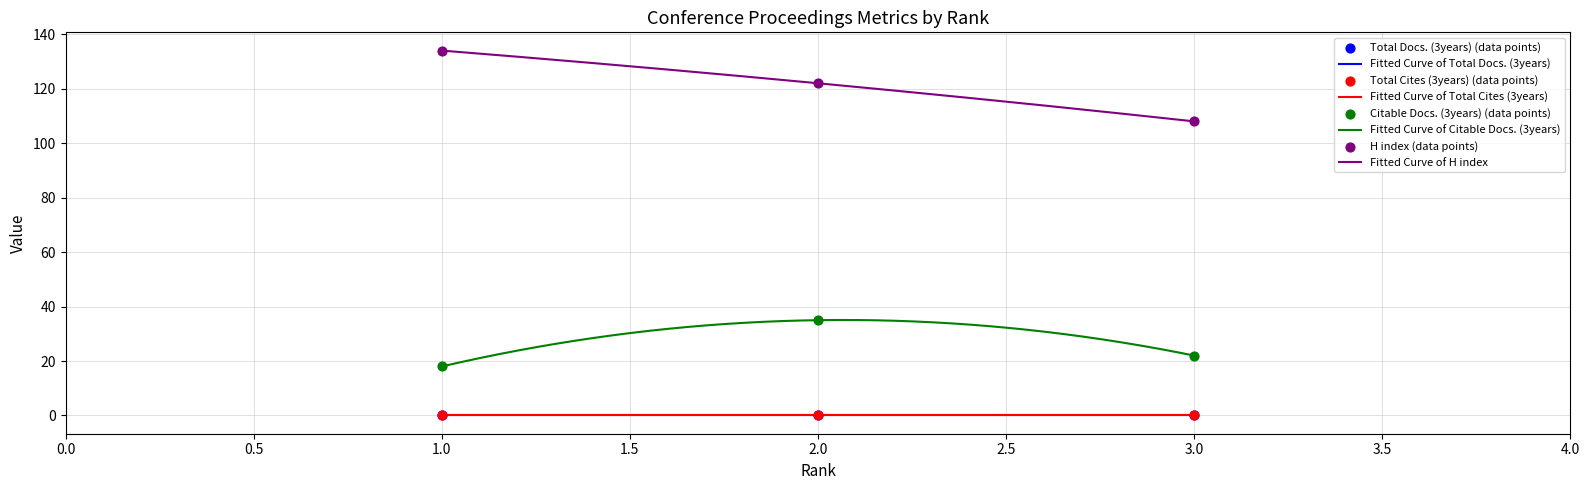

Which series contains the lowest Y value?

Citable Docs. (3years)